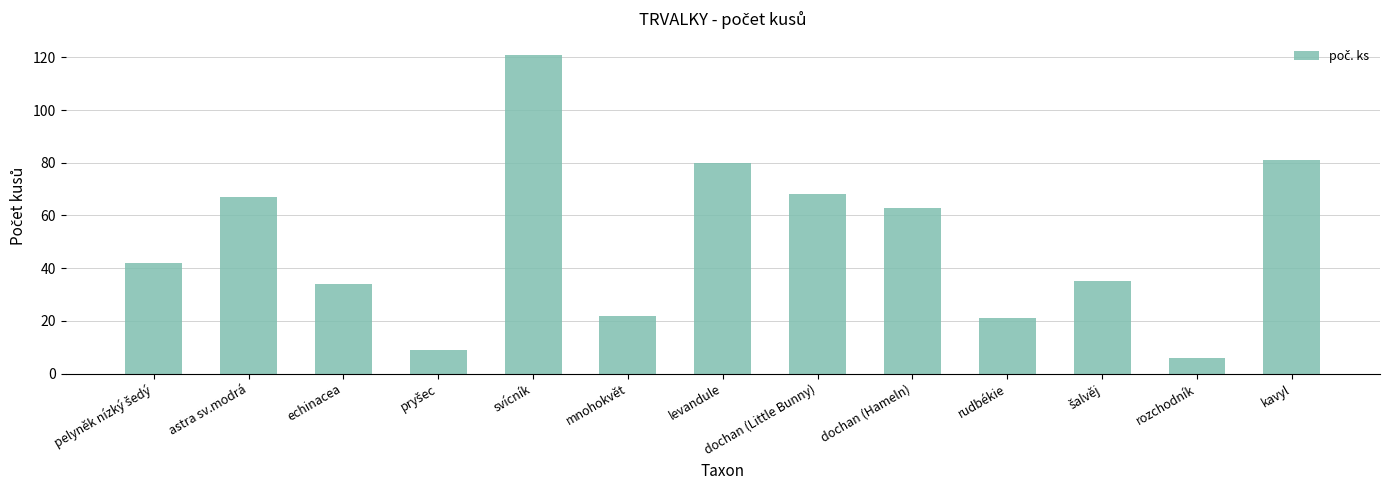

How many data points does each series have?

13